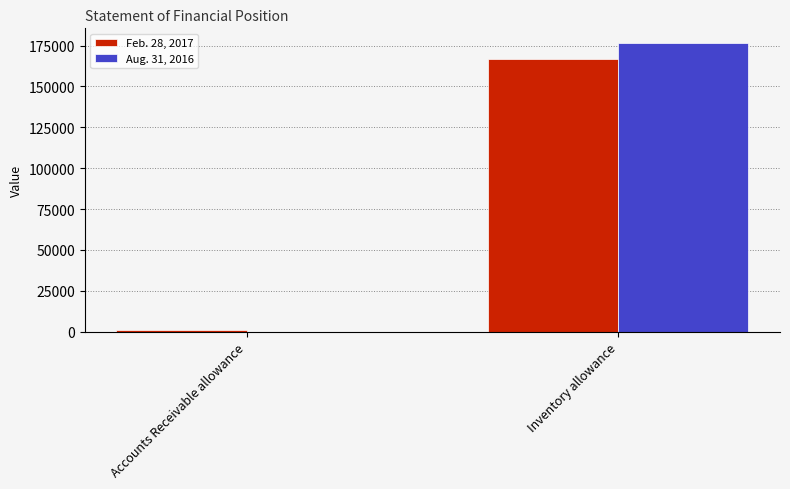

Which label corresponds to the largest value in the chart?

Inventory allowance